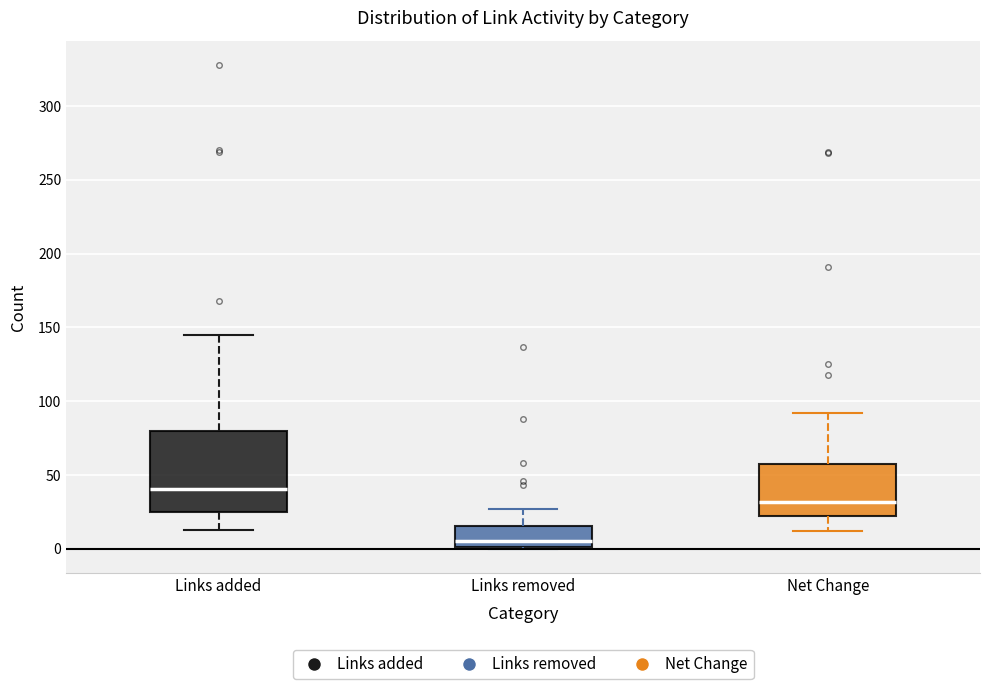

Reading left to right, read every box against the y-axis: the position of its median line, the range the box covers, and the ends of its whiskers. The values are not printed on the chart, so give them approximately, as read against the axis.

Links added: median 40, box 25 to 80, whiskers 15 to 145
Links removed: median 5, box 0 to 15, whiskers 0 to 25
Net Change: median 30, box 20 to 60, whiskers 10 to 90